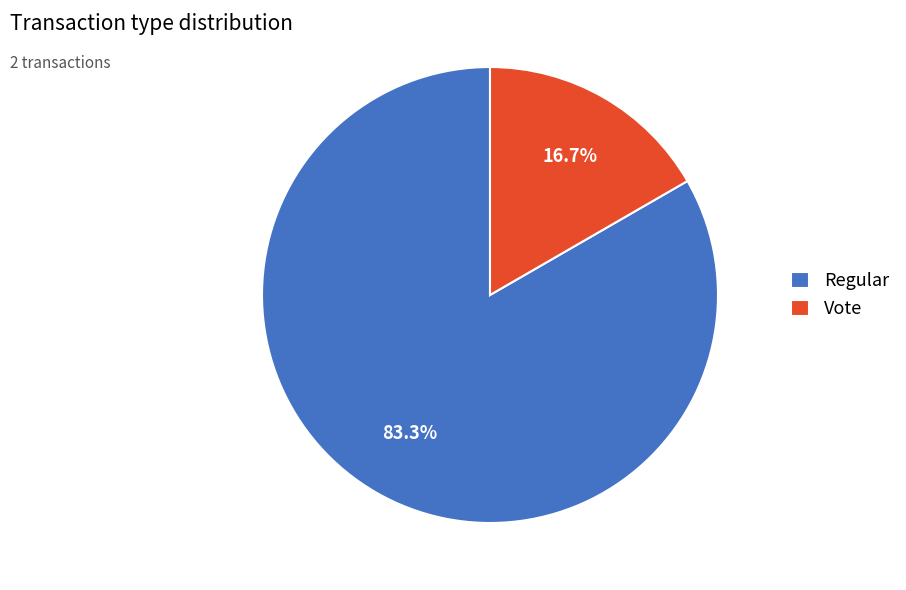

Count the number of slices in the pie.

2